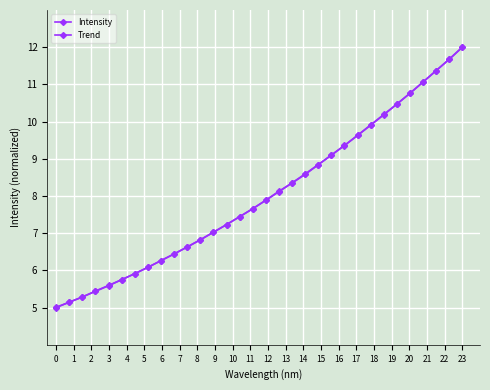

What is the sum of all Trend values?

257.0